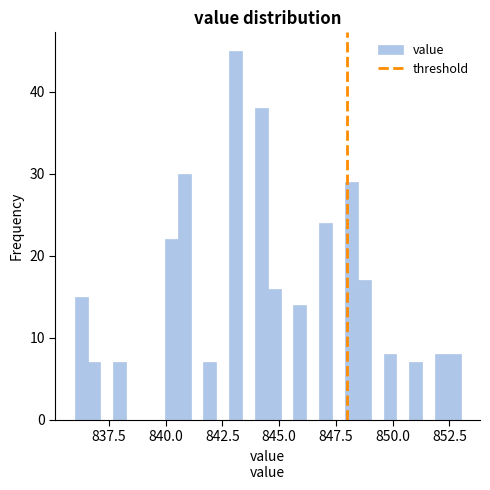

Read against the x-axis, roughly where is the centre of the tallest bar?

843.0